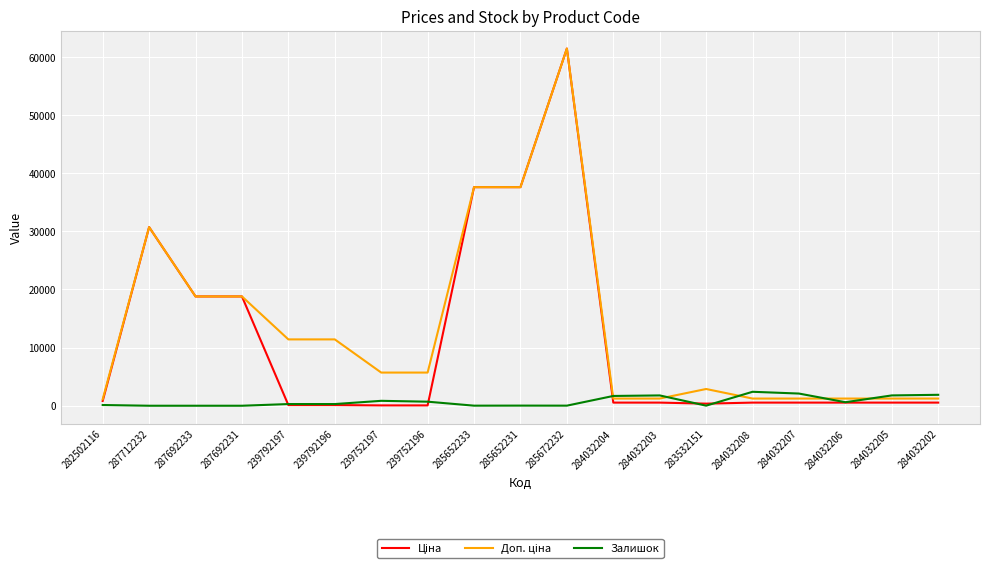

What is the greatest value displayed?

61434.3